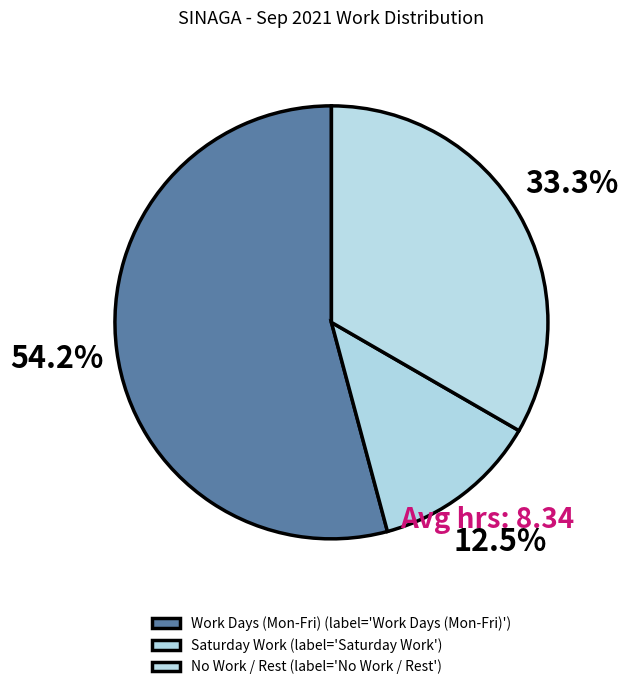

How many segments does this pie chart have?

3